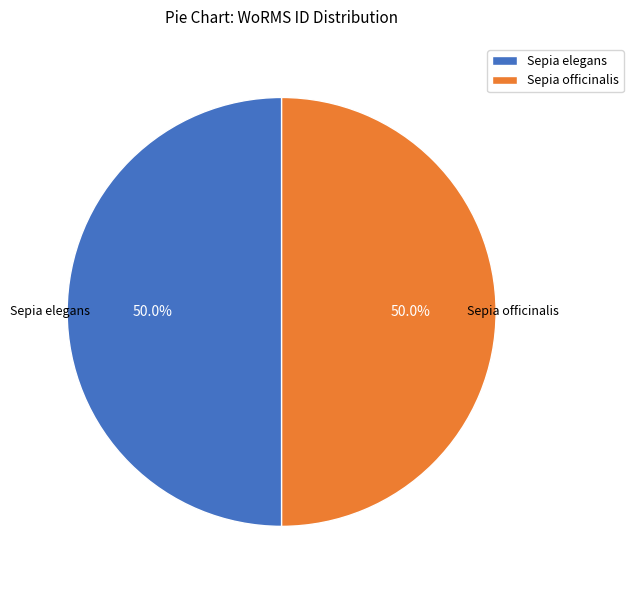

The Sepia officinalis slice represents 50% of the pie. True or false?

True